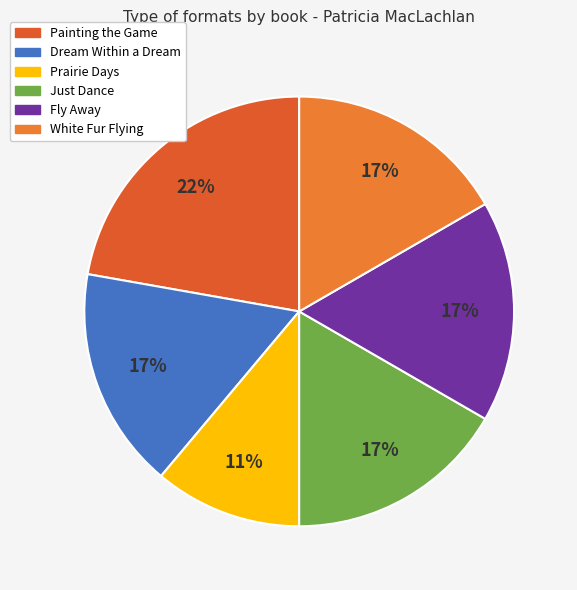

Count the number of slices in the pie.

6